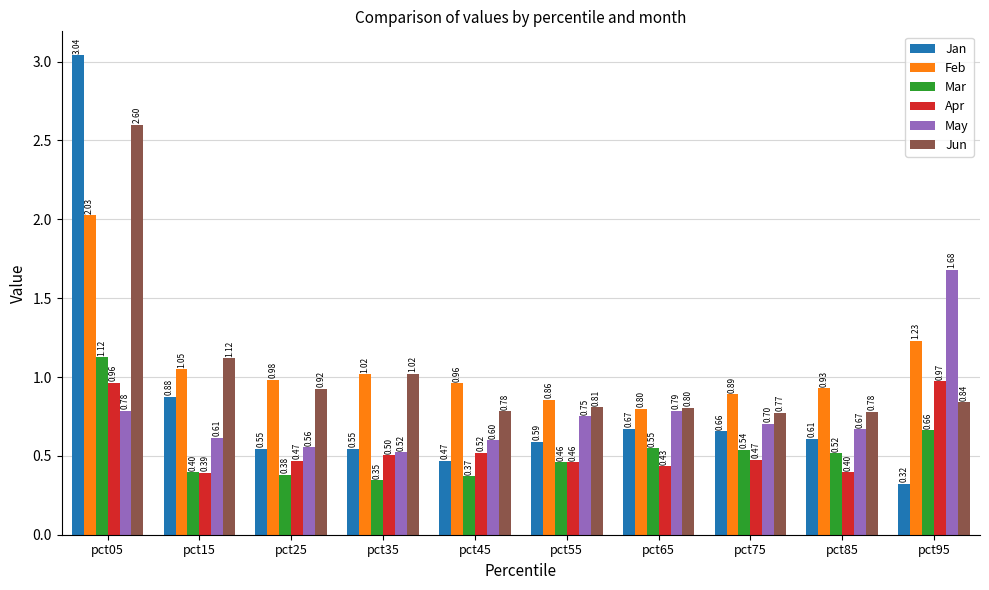

Is the value of Jan at pct05 greater than the value of Feb at pct45?

Yes